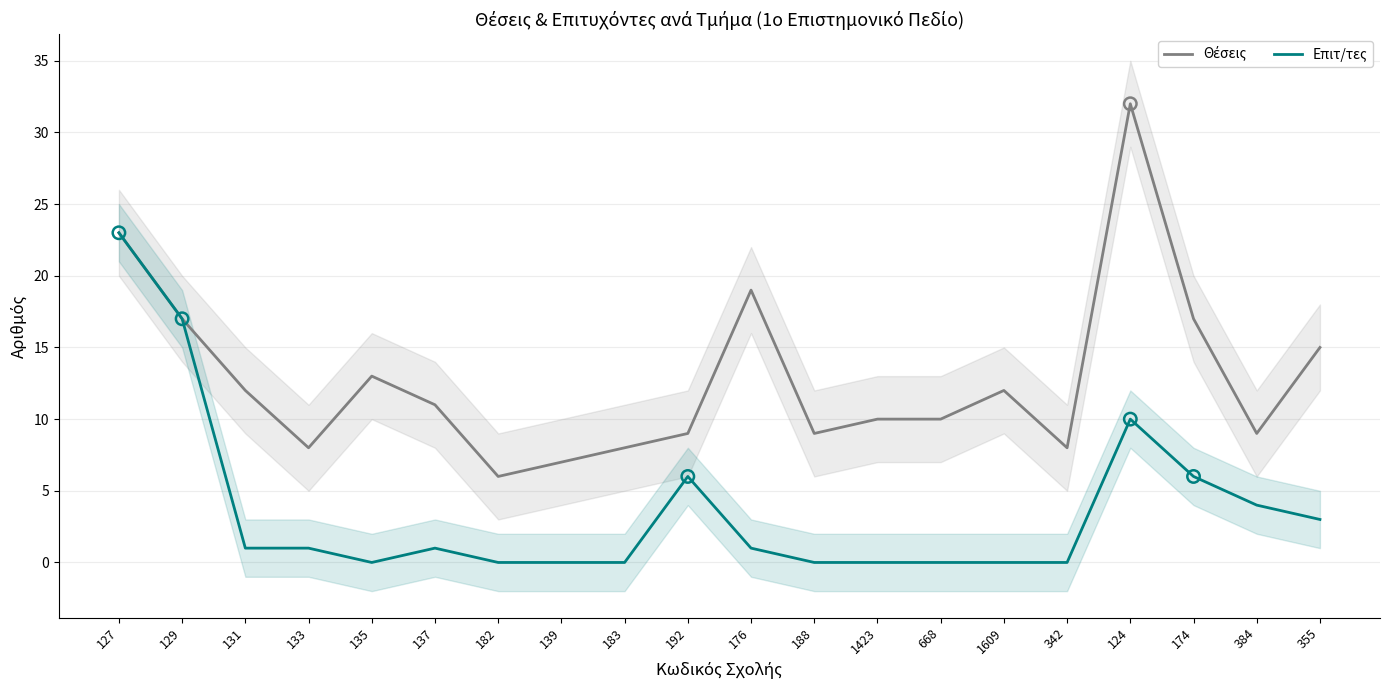

Is the value of Επιτ/τες at 668 greater than the value of Θέσεις at 183?

No